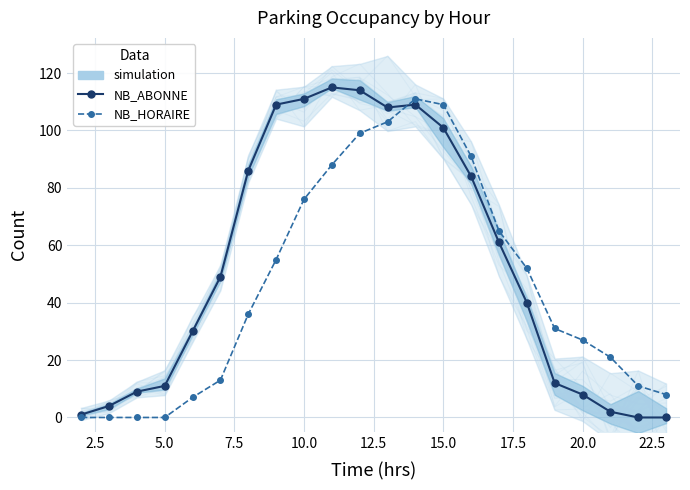

What is the value of the NB_ABONNE (experimental) point at the 20th from the left?

2